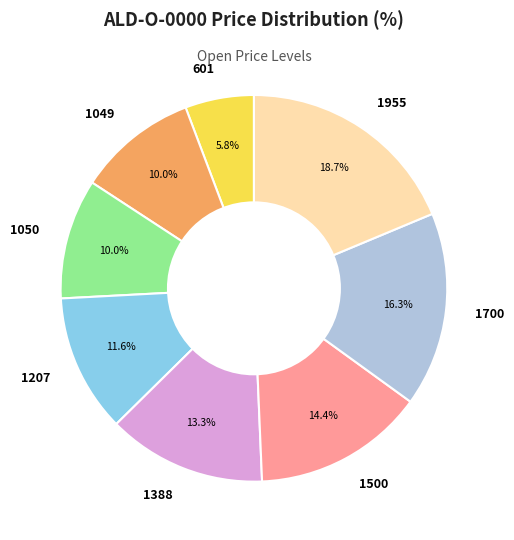

How many slices are in this pie chart?

8